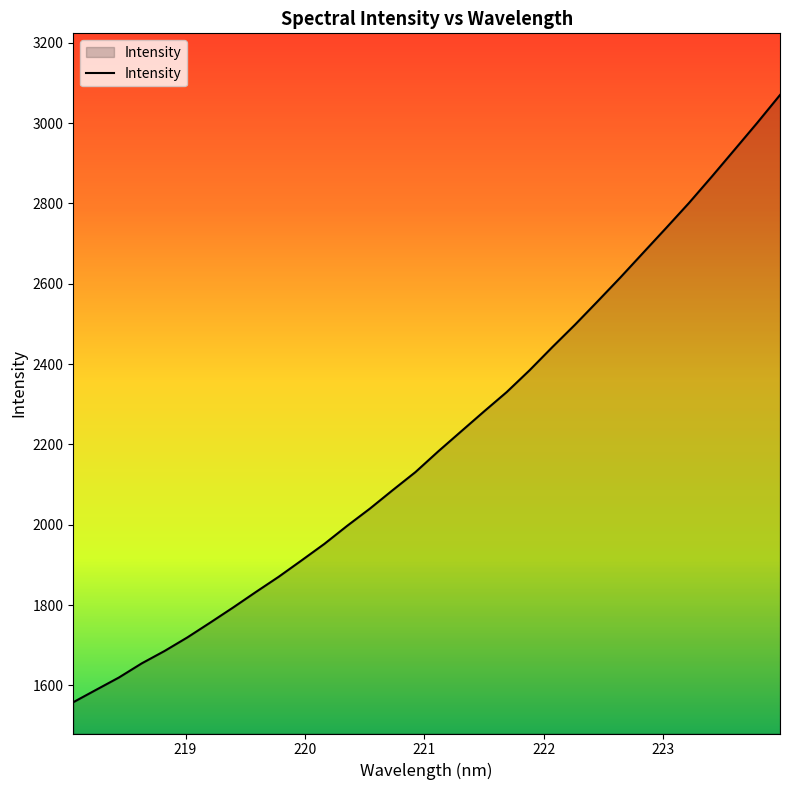

What is the greatest value displayed?

3070.1